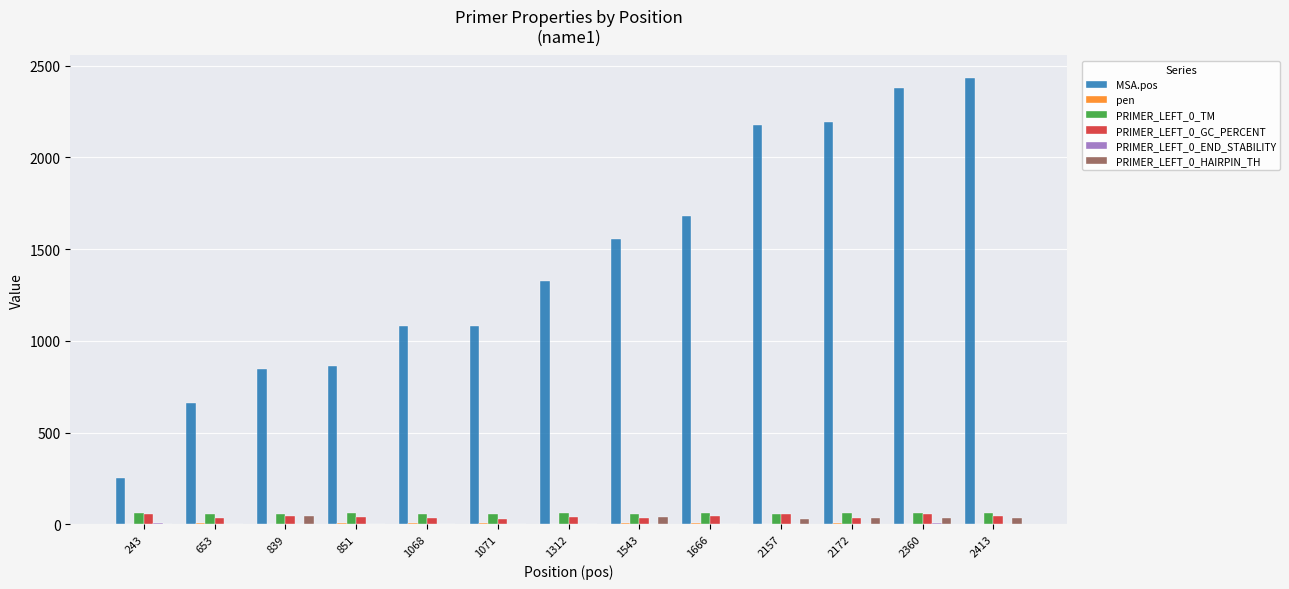

What is the maximum value shown in the chart?

2433.0